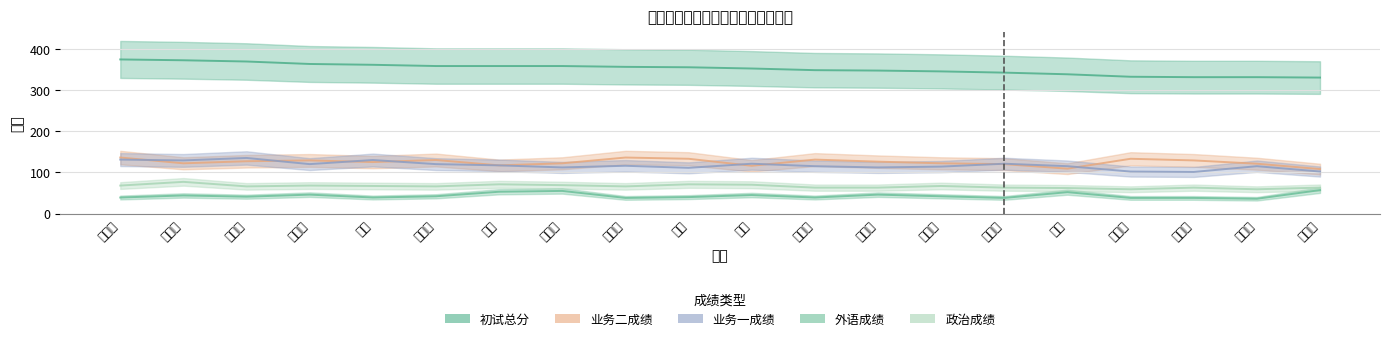

What is the difference between the maximum and minimum values in the 外语成绩 series?

21